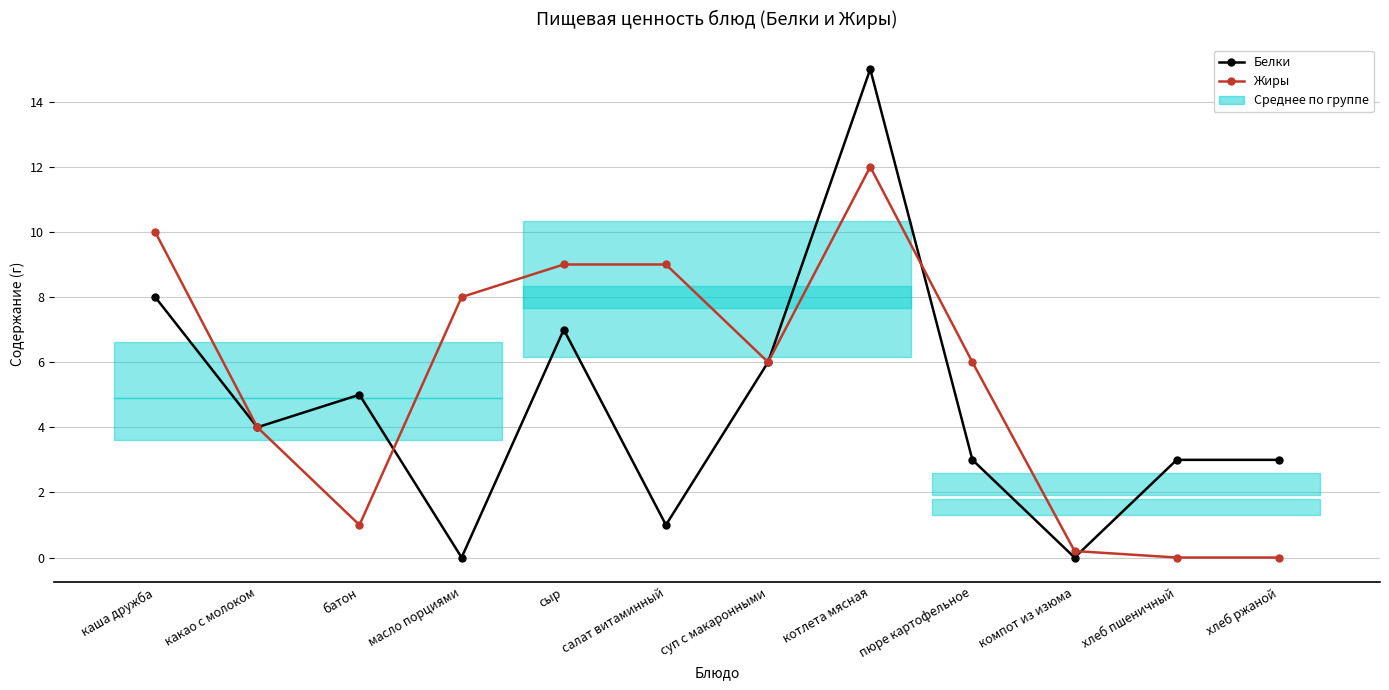

What is the total value across all series at хлеб пшеничный?

3.0